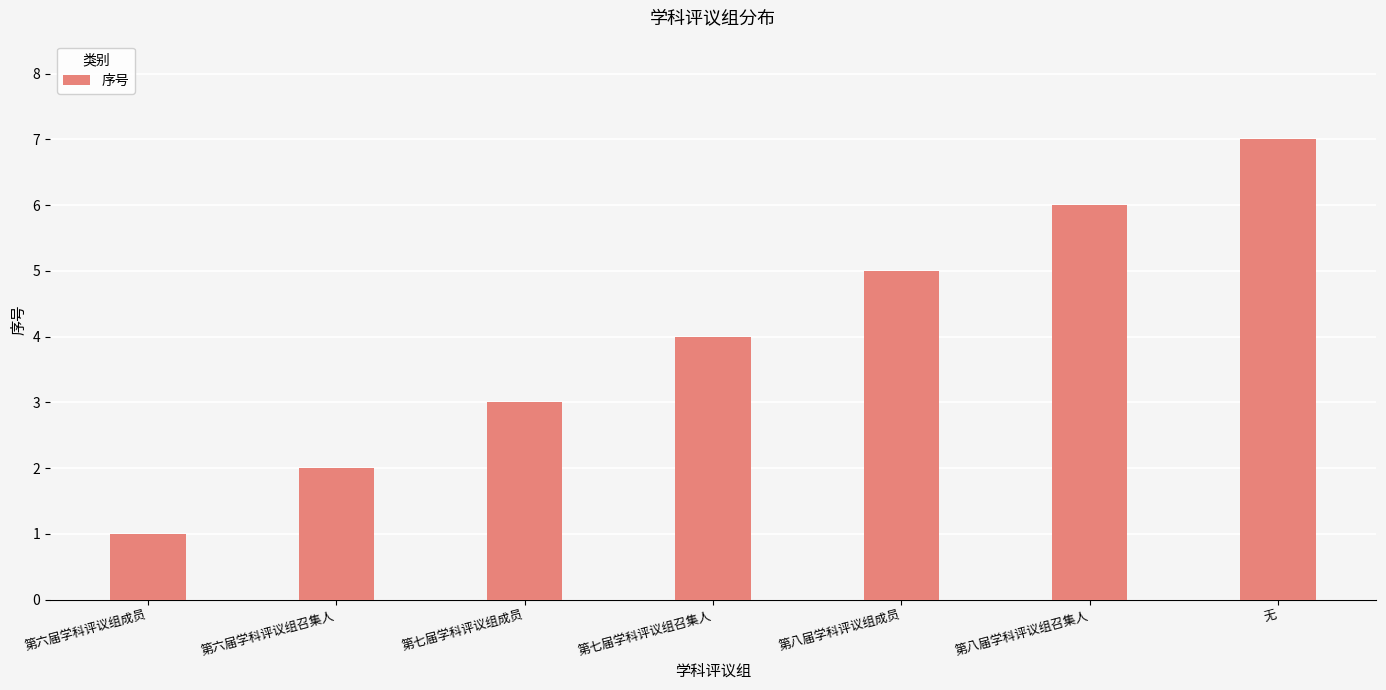

List the labels in order of value, largest first.

无, 第八届学科评议组召集人, 第八届学科评议组成员, 第七届学科评议组召集人, 第七届学科评议组成员, 第六届学科评议组召集人, 第六届学科评议组成员